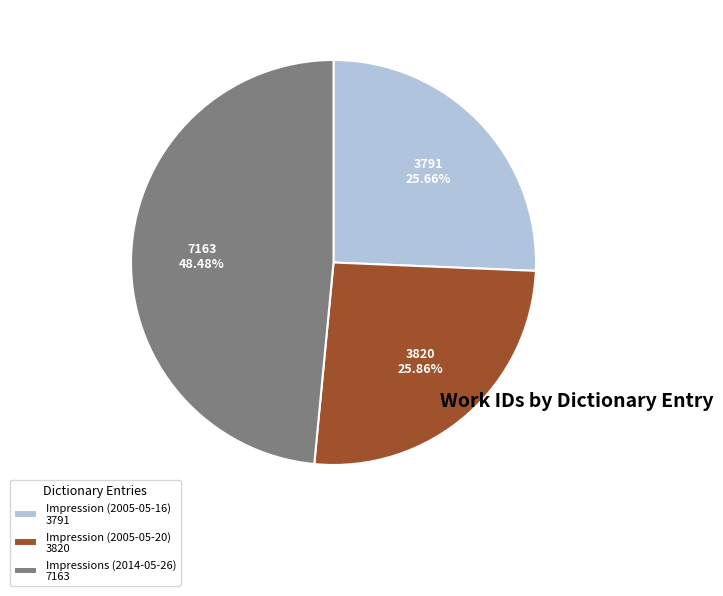

True or false: Impressions (2014-05-26) accounts for 48% of the total.

True